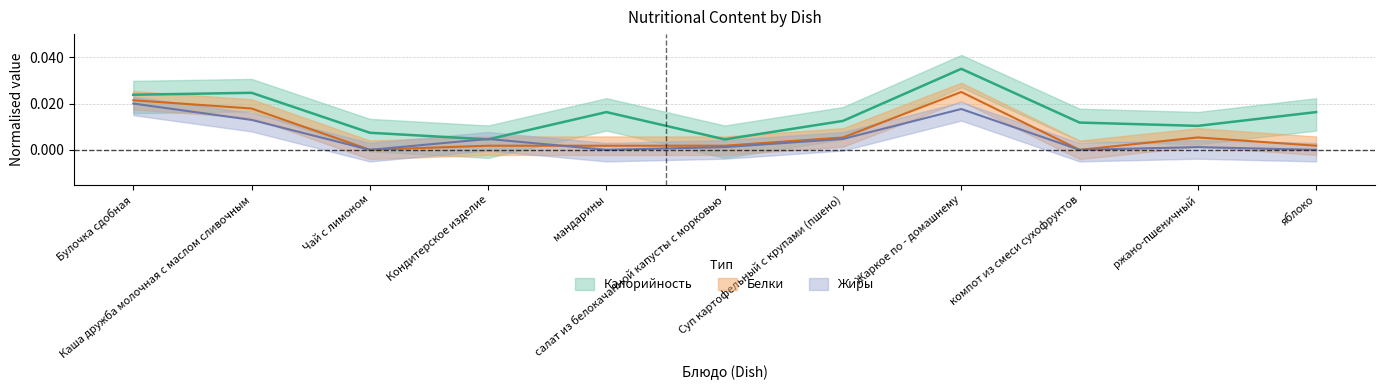

Rank the series by their maximum value, from highest to lowest.

Калорийность, Белки, Жиры